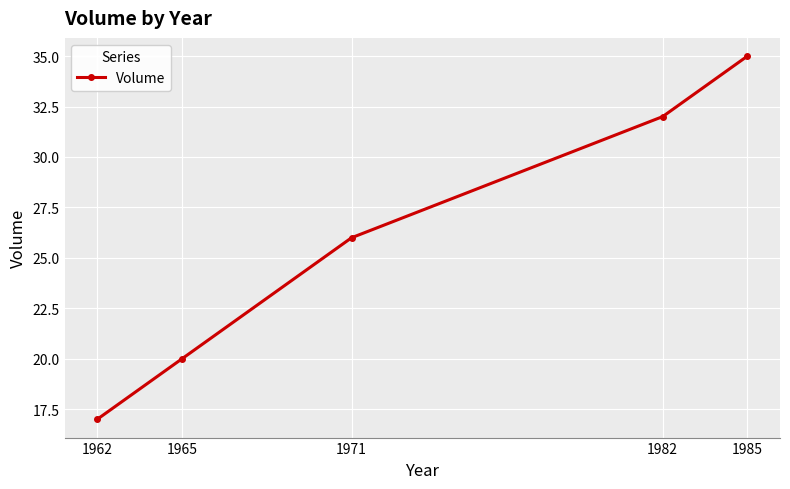

True or false: the data has more than 2 interior local peaks.

False